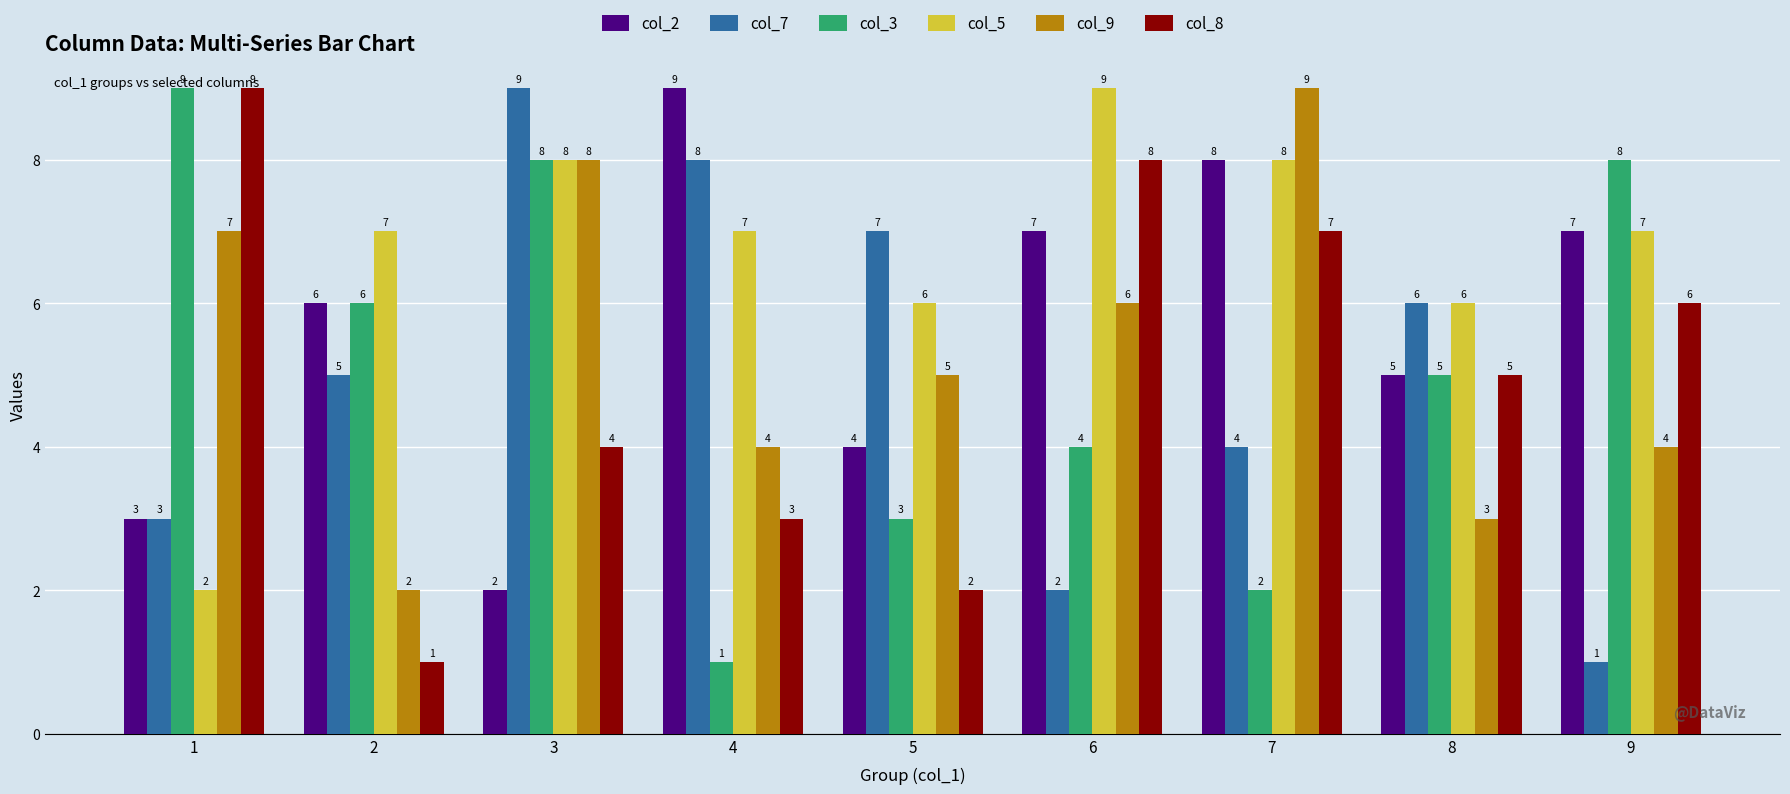

True or false: col_8 has a value of 2 at 3.

False